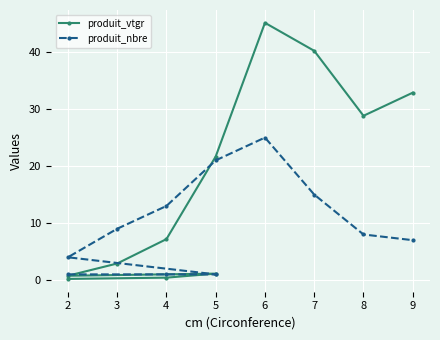

What is the lowest value of the produit_vtgr series?

0.2